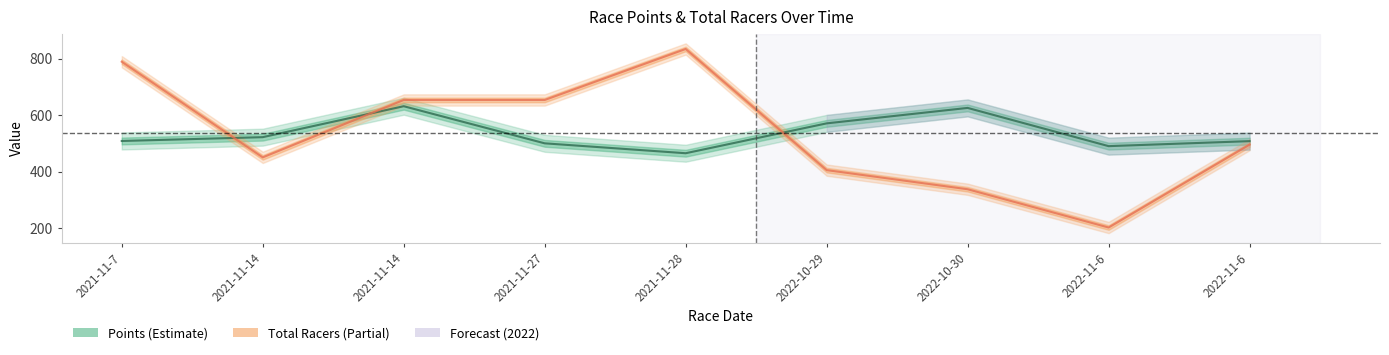

The value of Points at 2021-11-27 is 500.2. True or false?

True